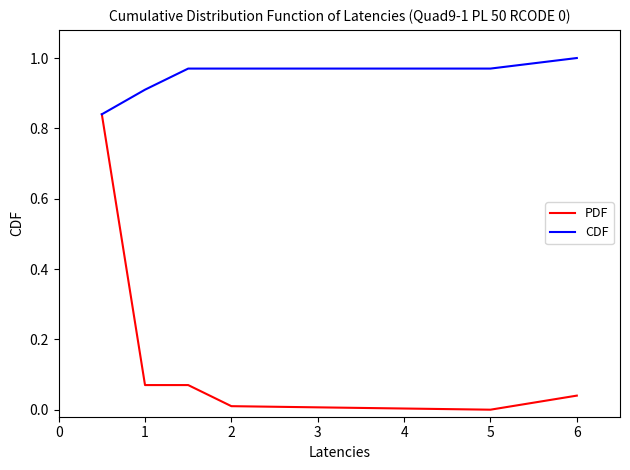

List the series in order of their overall mean, lowest first.

PDF, CDF